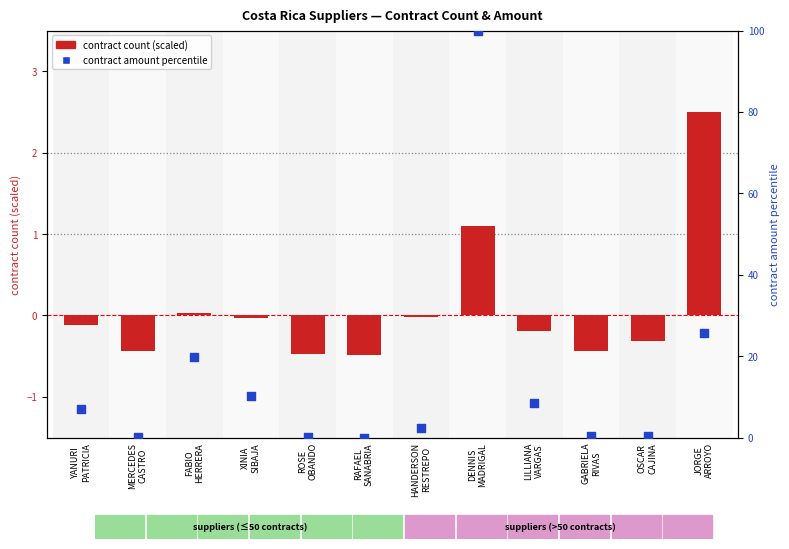

What are all the series names shown in the legend?

contract count (scaled), contract amount percentile